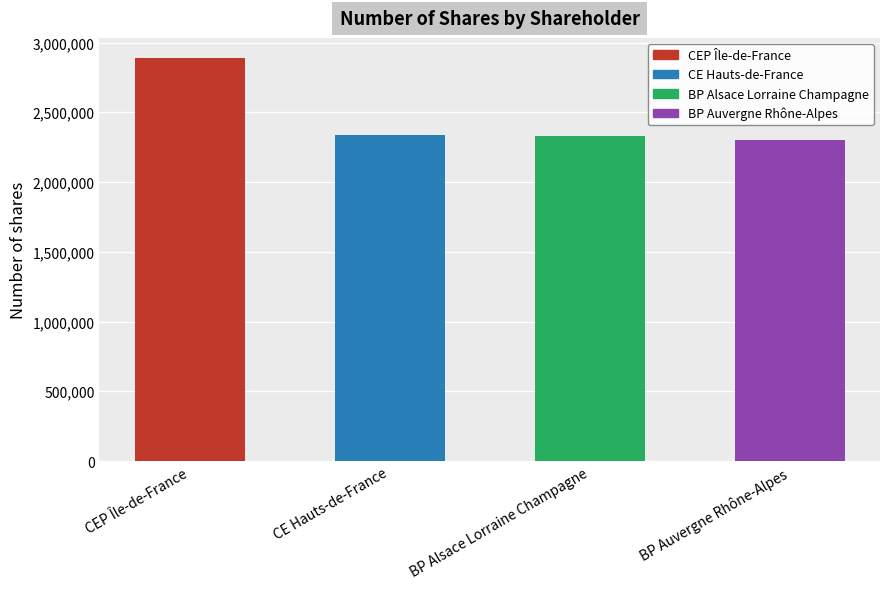

What is the maximum value shown in the chart?

2888635